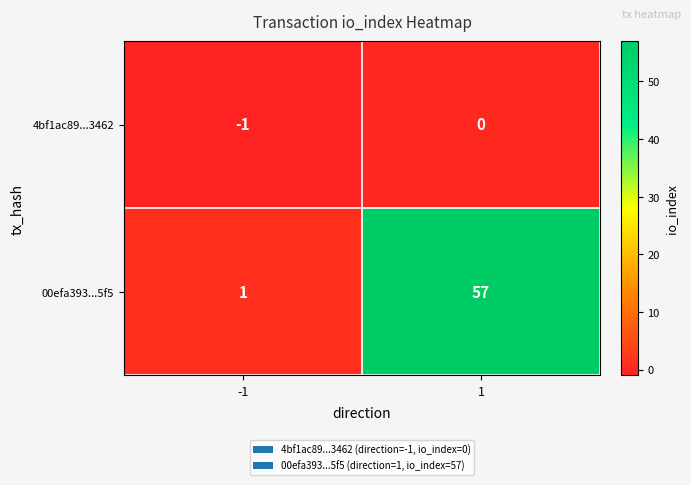

At how many categories does at least one series exceed 49?

1